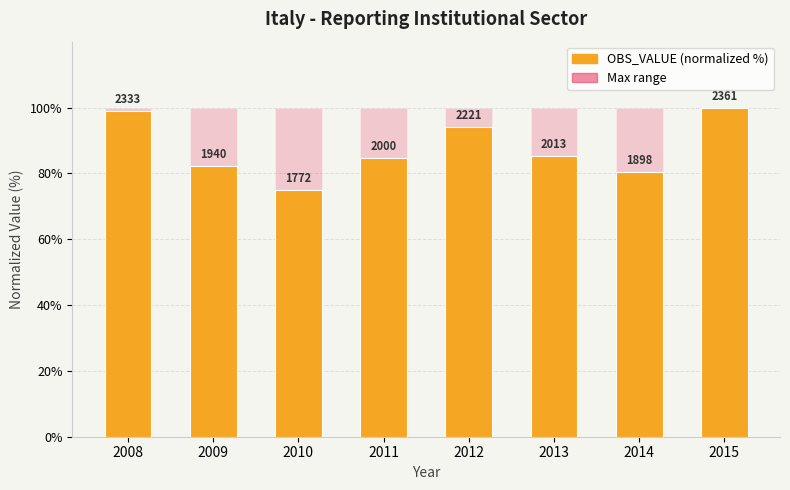

What is the total value across all series at 2012?

194.1